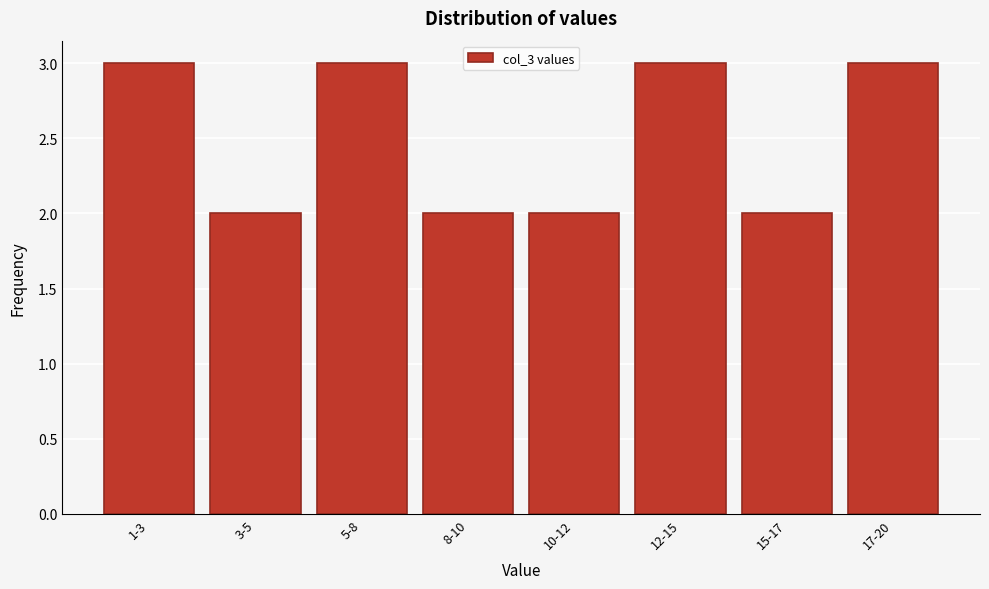

Reading left to right, list all the values displayed in this chart.

3	2	3	2	2	3	2	3